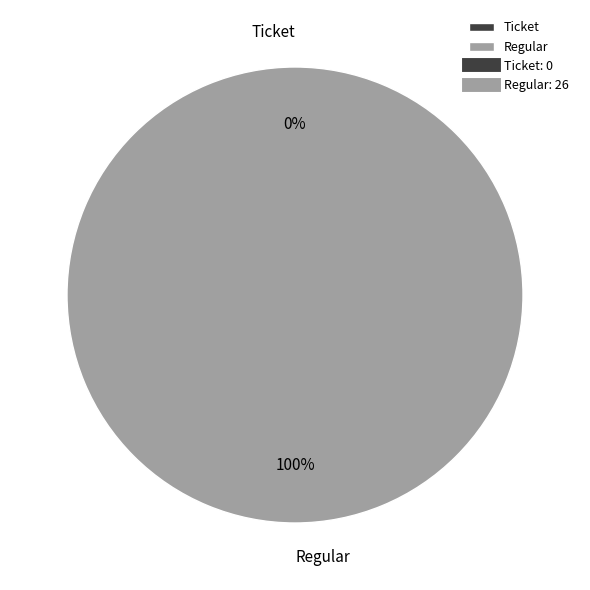

The Regular slice represents 100% of the pie. True or false?

True